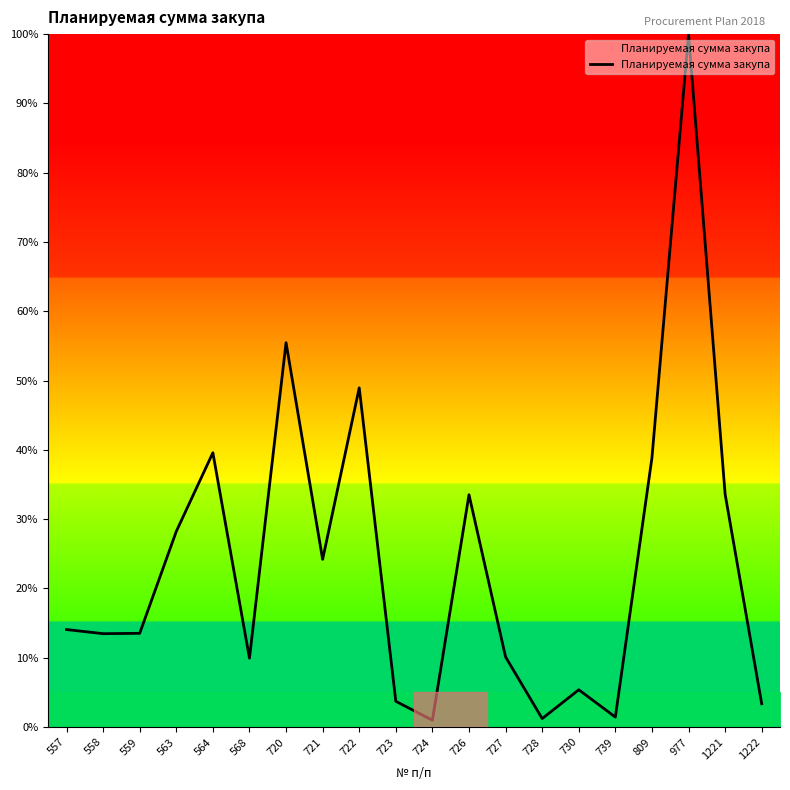

The value at 726 is 58.3. True or false?

False